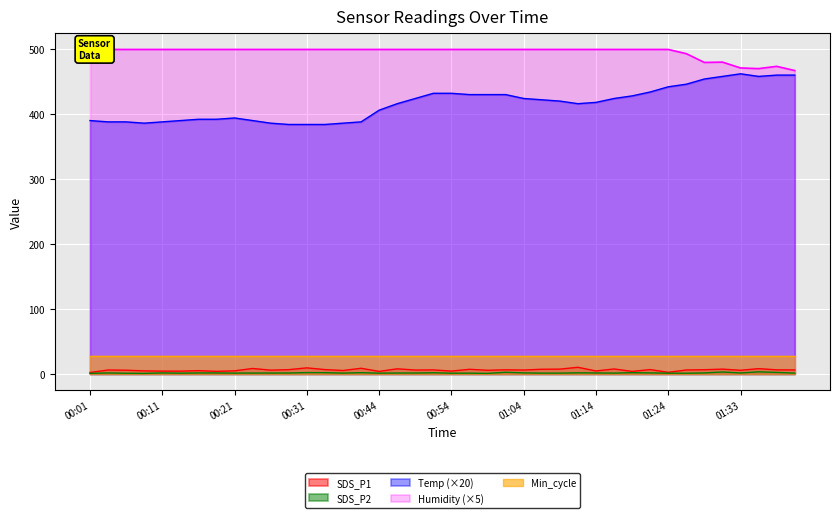

At which label does SDS_P2 reach its minimum?

00:01